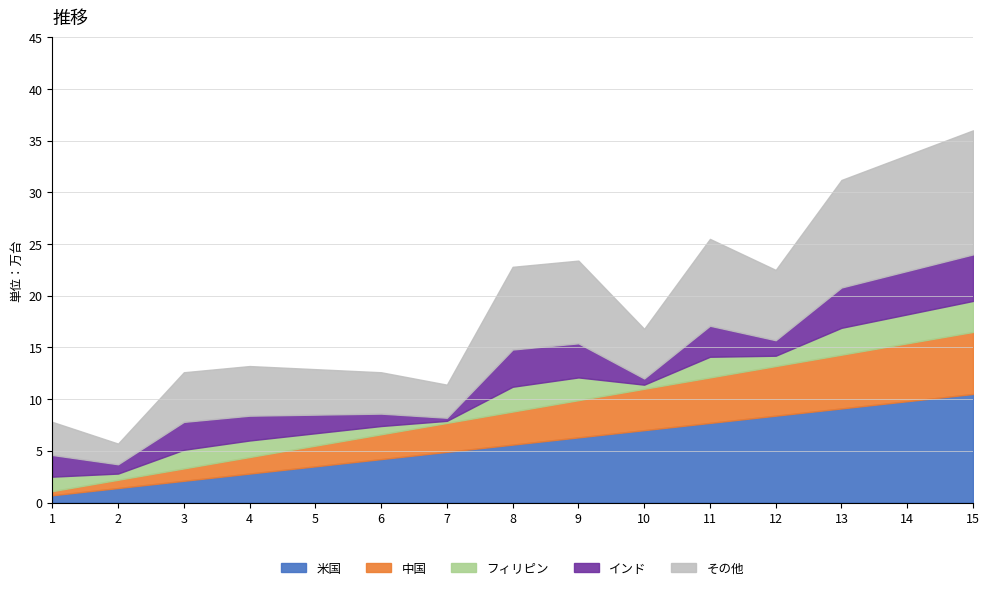

What are all the series names shown in the legend?

米国, 中国, フィリピン, インド, その他